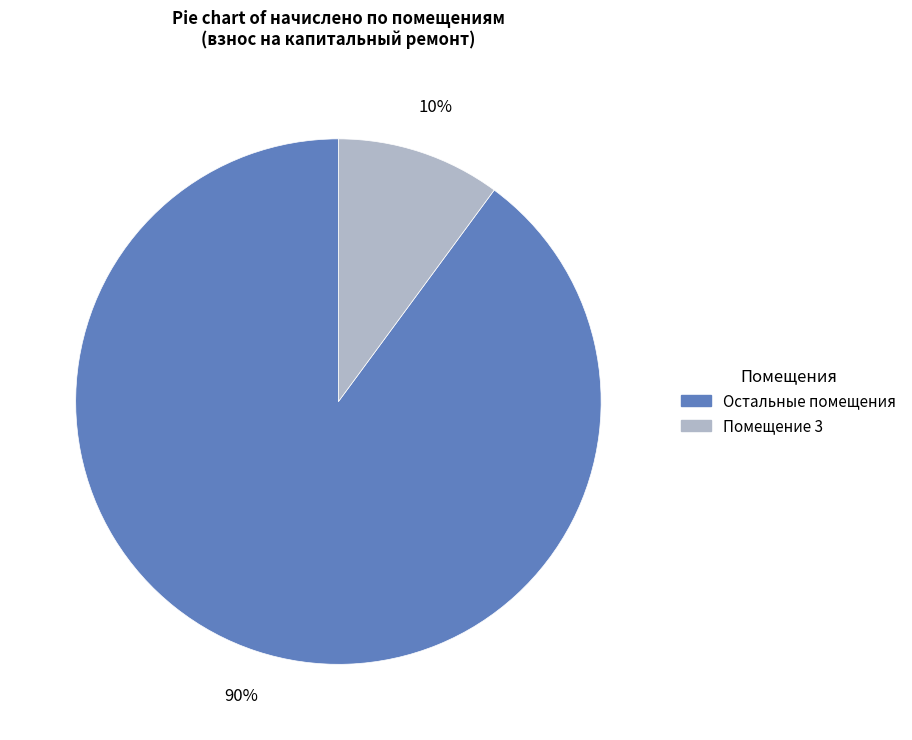

To the nearest percent, what is the difference between the largest and smallest slice percentages?

80%